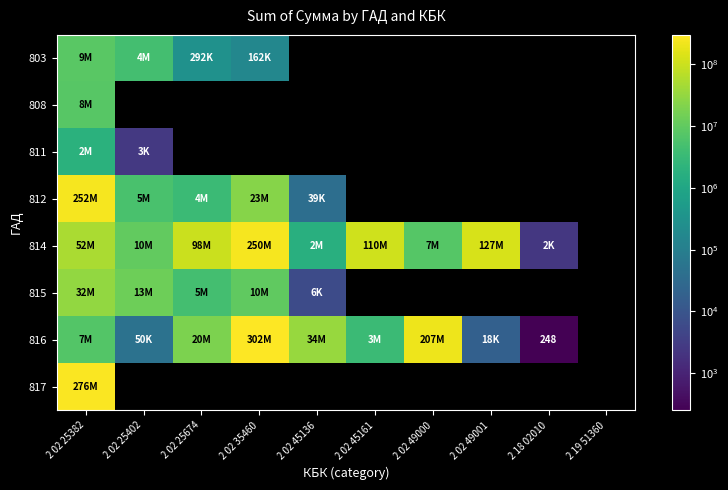

Is it true that 812 equals 8704289.4 at 2 02 25402?

False